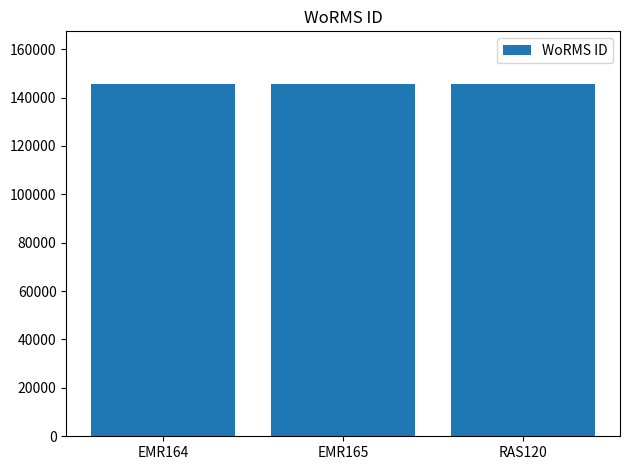

How many categories are shown in the chart?

3